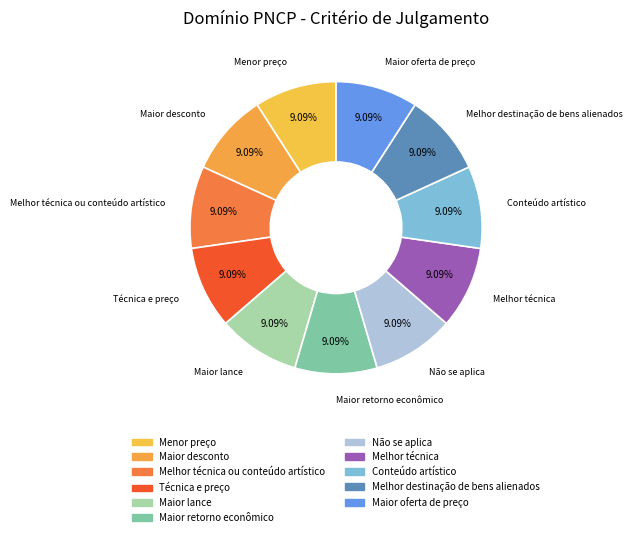

What is the ratio of the value at Maior lance to the value at Maior retorno econômico?

1.0